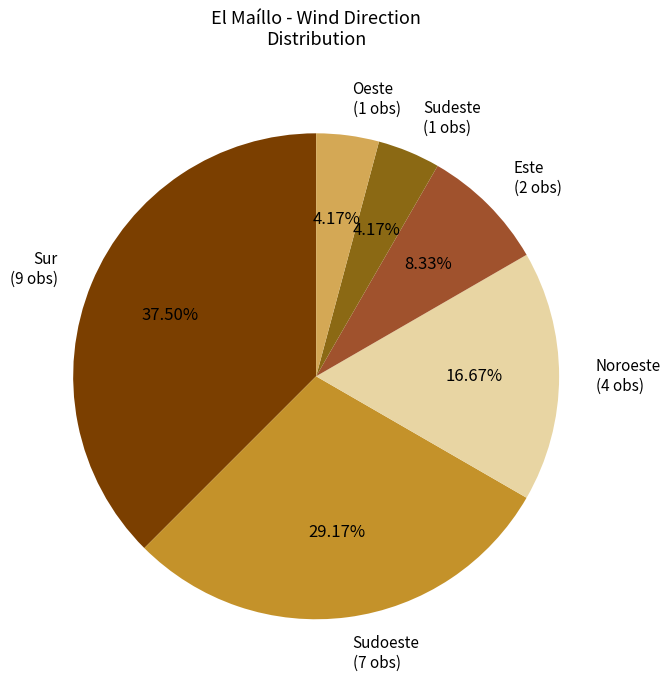

How many slices are in this pie chart?

6